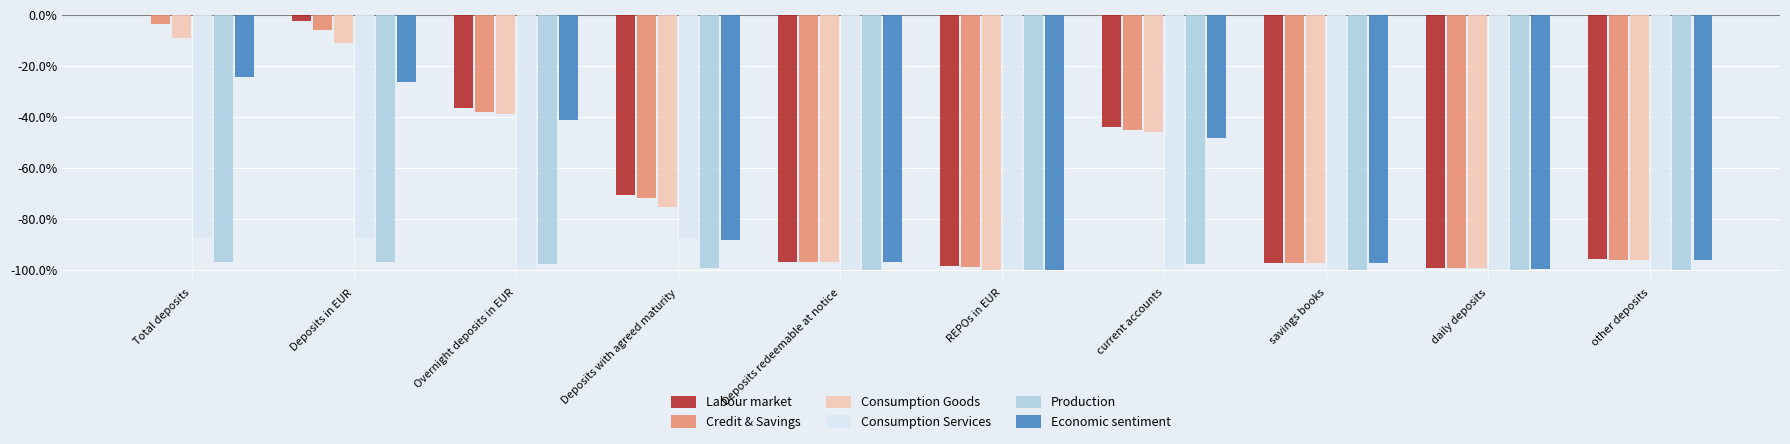

Is the value of Economic sentiment at other deposits greater than the value of Credit & Savings at daily deposits?

Yes